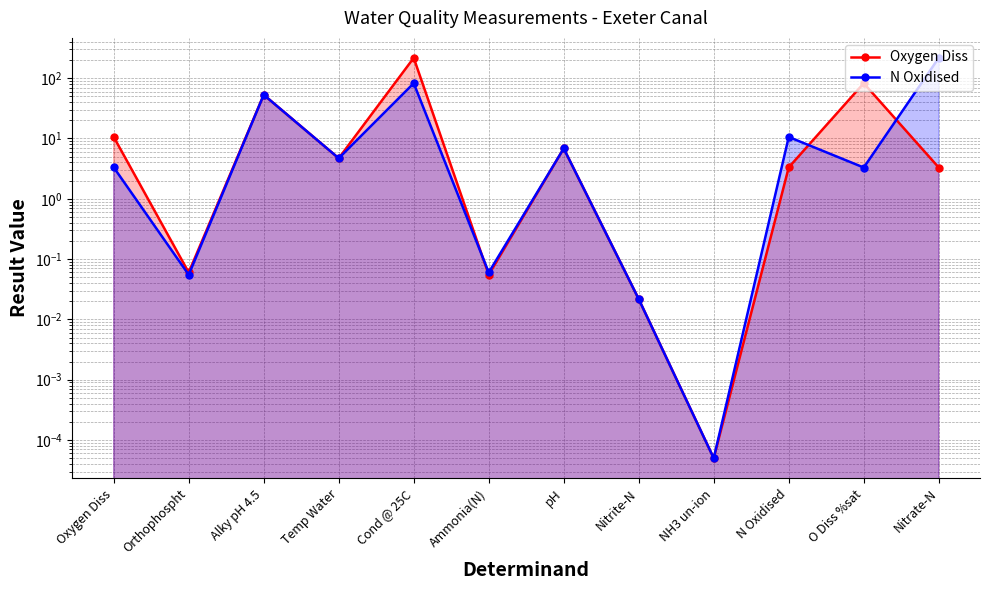

Rank the series at Nitrite-N from lowest to highest value.

Oxygen Diss, N Oxidised